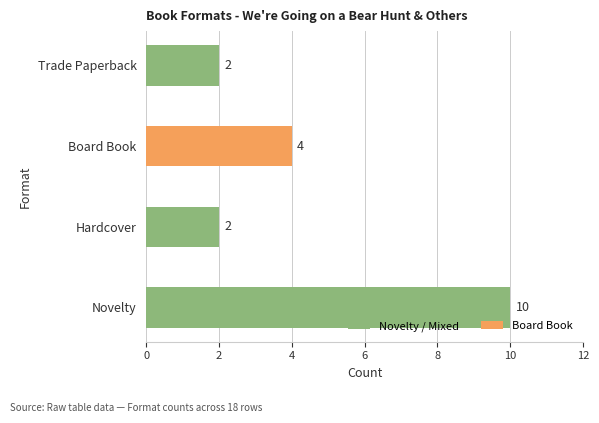

What is the change in value from Novelty to Hardcover?

-8